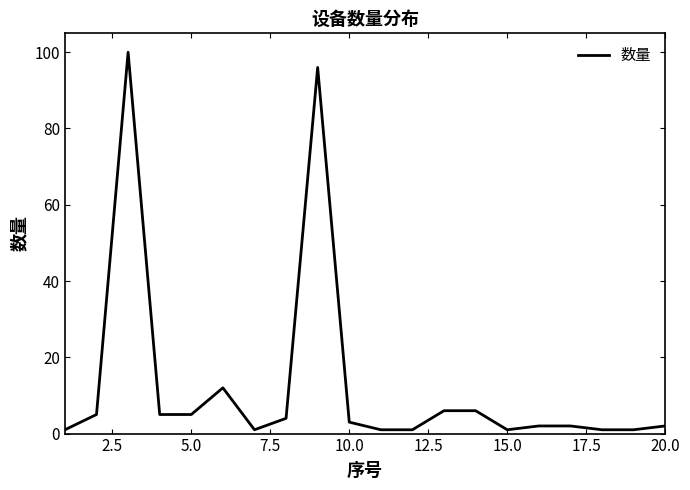

What is the difference between the maximum and minimum values?

99